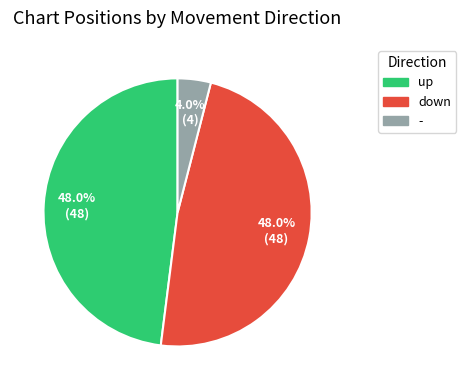

What percentage do down and - together represent?

52.0%